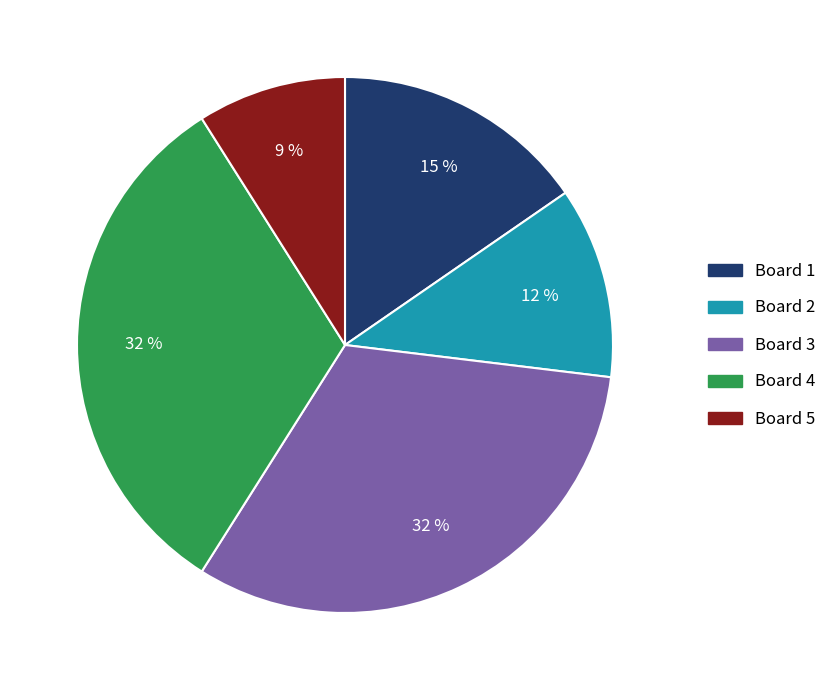

To the nearest percent, what percentage of the pie is Board 2?

12%